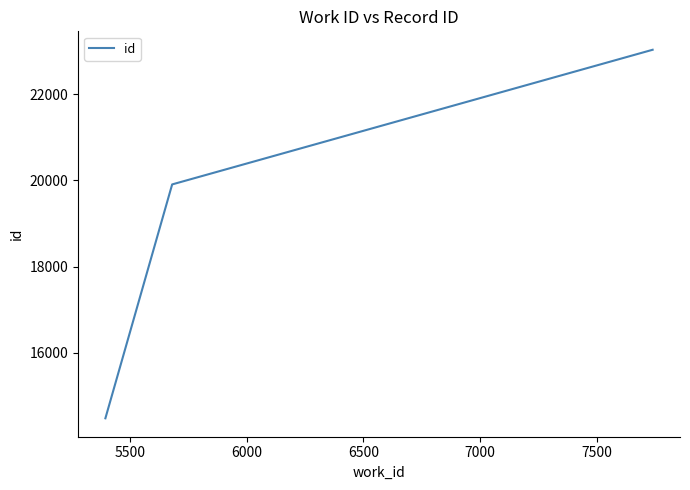

What is the difference between the maximum and minimum values?

8550